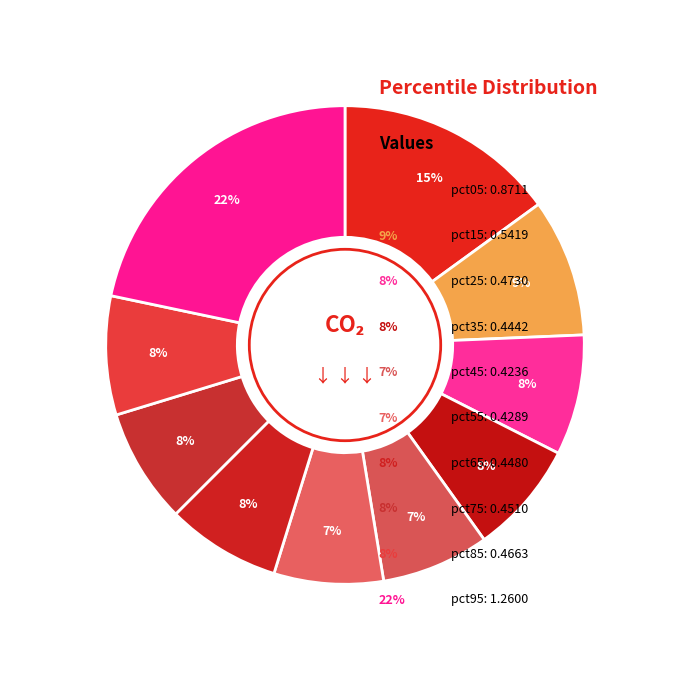

How many slices are in this pie chart?

10